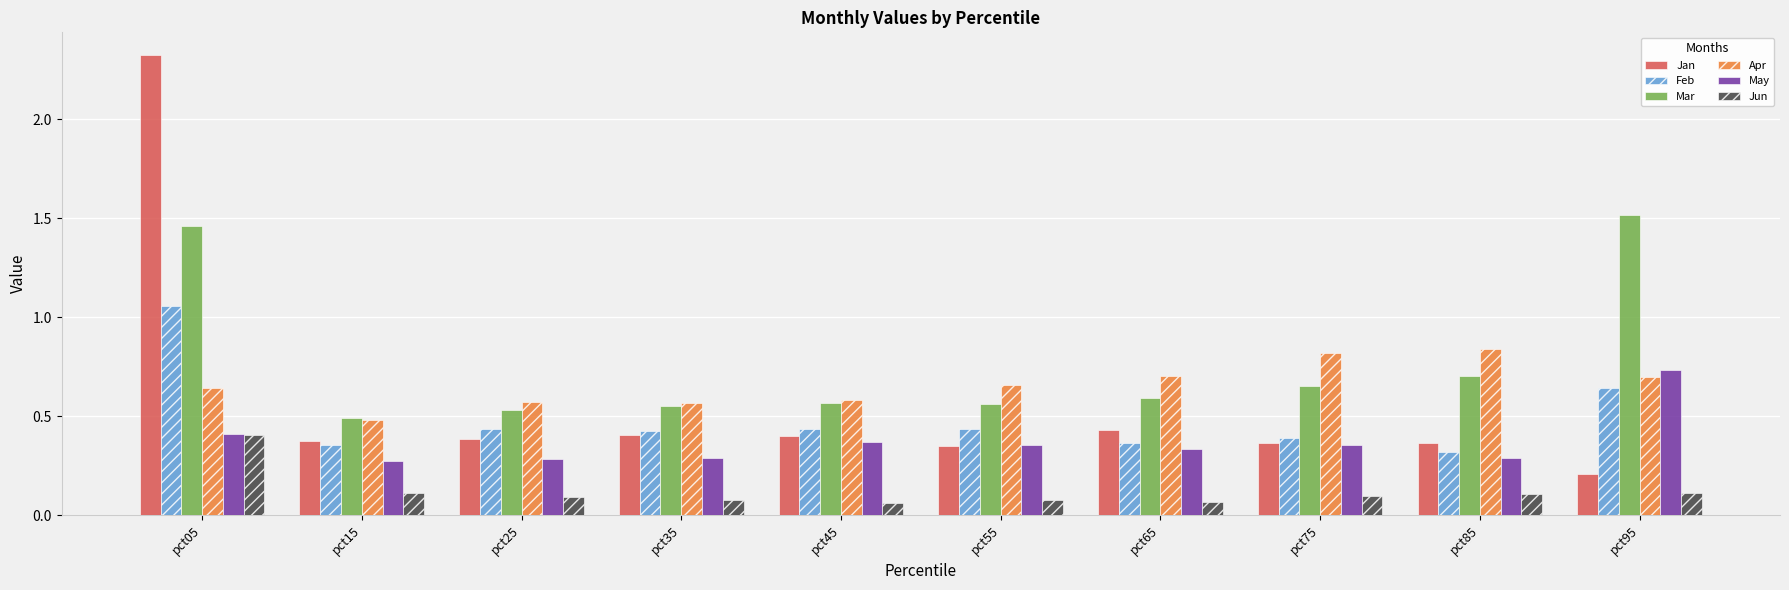

Which series changed the most between pct05 and pct15?

Jan